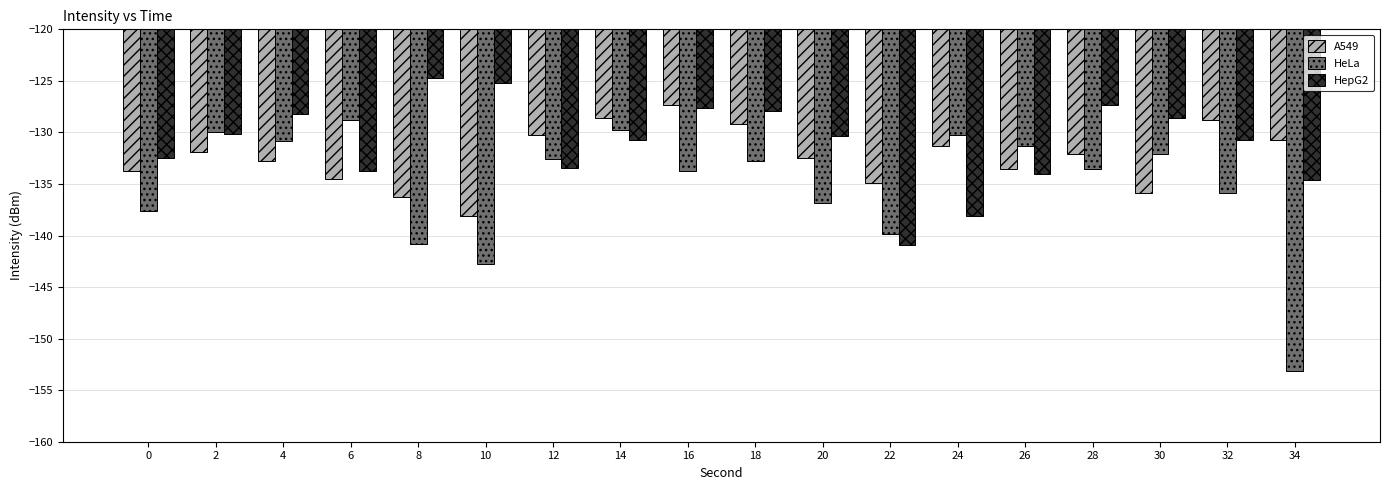

Count the number of data series in this chart.

3